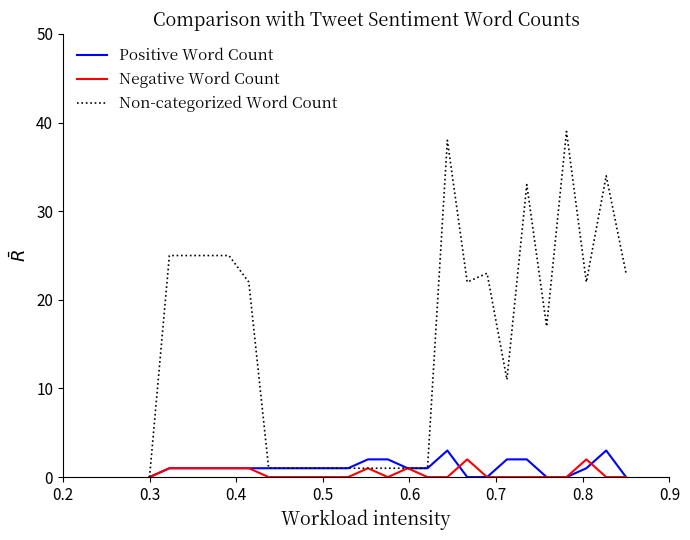

Which series has the largest total across all categories?

Non-categorized Word Count